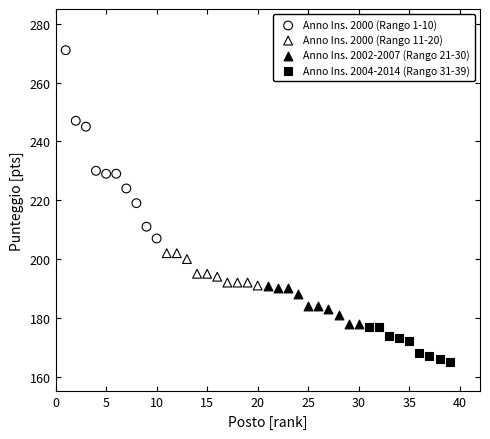

Which series contains the highest Y value?

Anno Ins. 2000 (Rango 1-10)